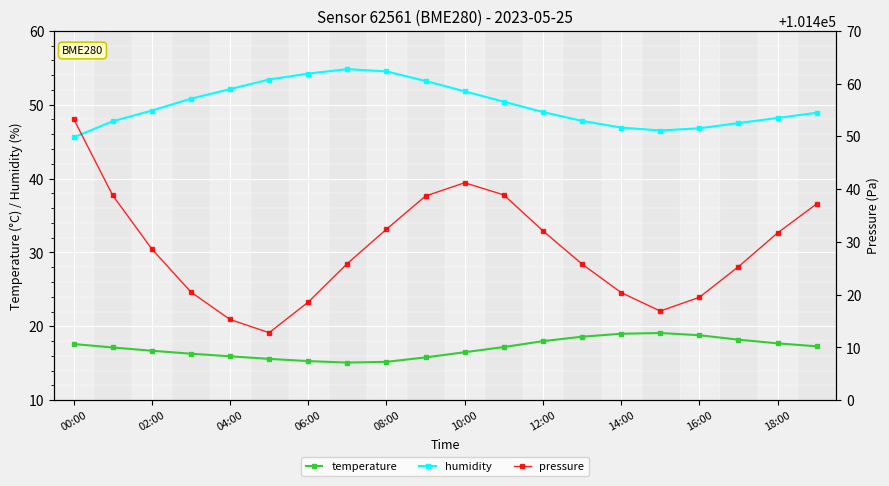

Which series has the largest range (max minus min)?

pressure